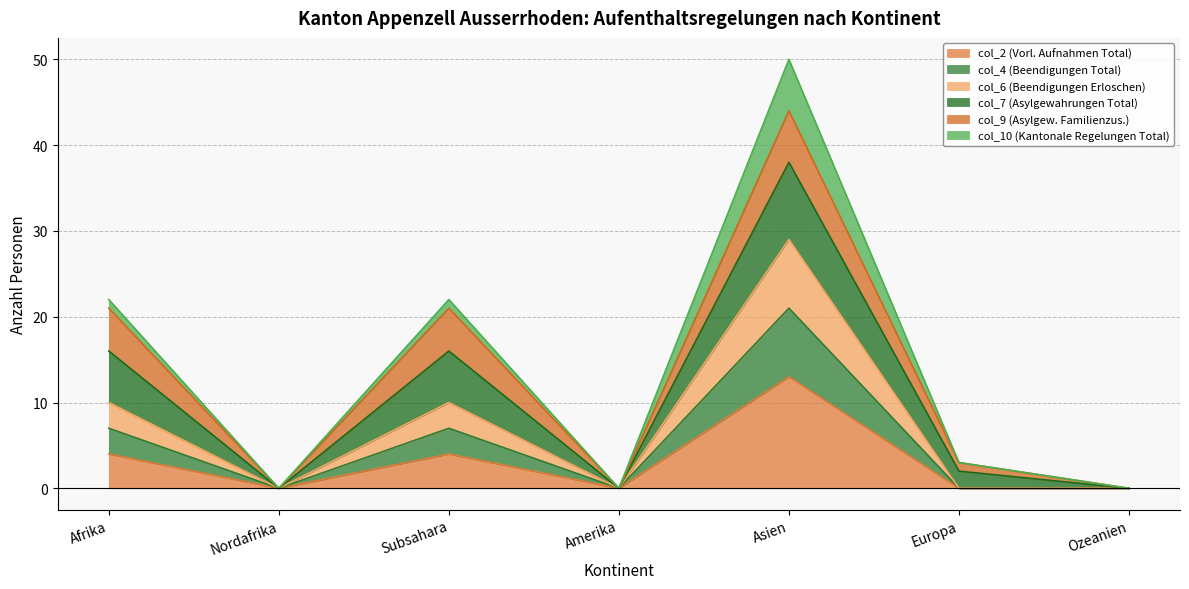

Where is col_6 (Beendigungen Erloschen) nearest to the value 10?

Afrika